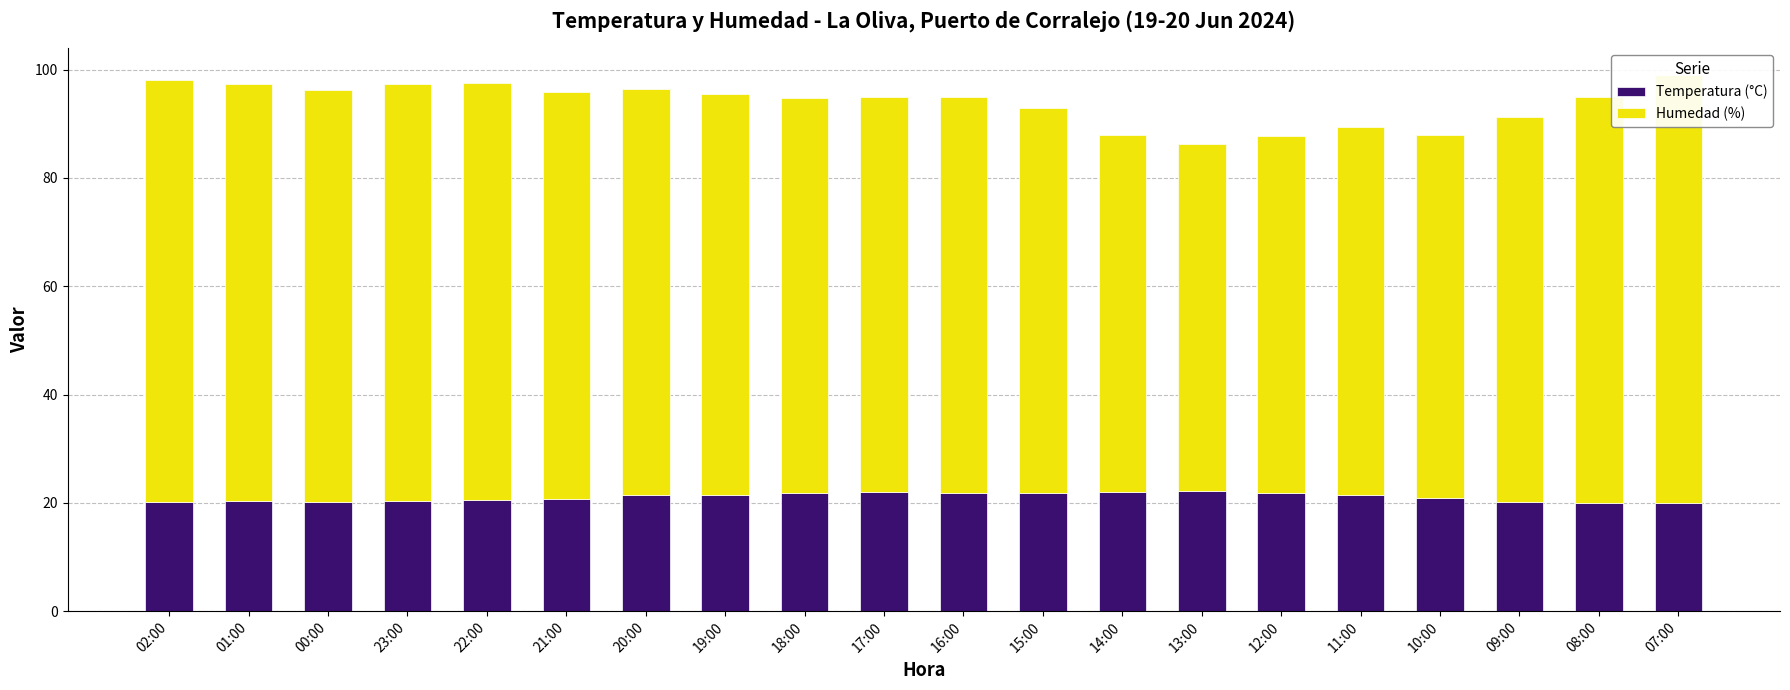

Rank the categories by Humedad (%) value from lowest to highest.

13:00, 14:00, 12:00, 10:00, 11:00, 15:00, 09:00, 18:00, 17:00, 16:00, 19:00, 21:00, 20:00, 08:00, 00:00, 01:00, 23:00, 22:00, 02:00, 07:00